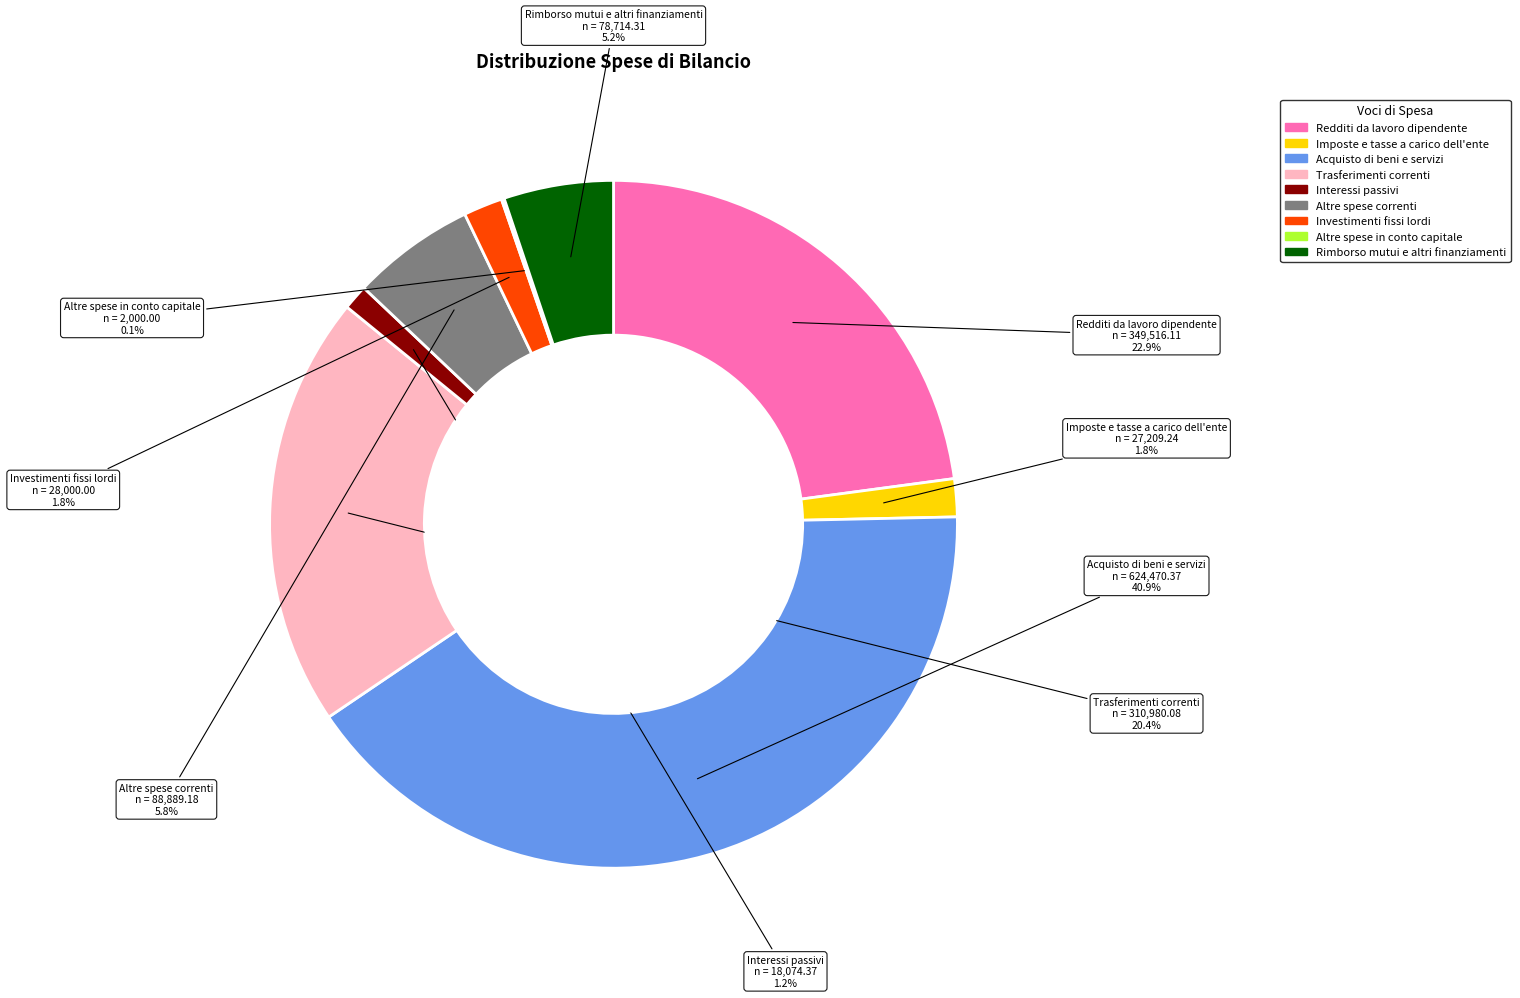

Does any single category account for the majority?

No